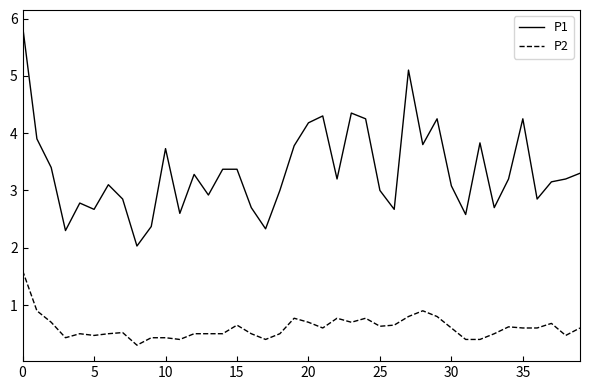

True or false: P2 and P1 intersect in this chart.

False